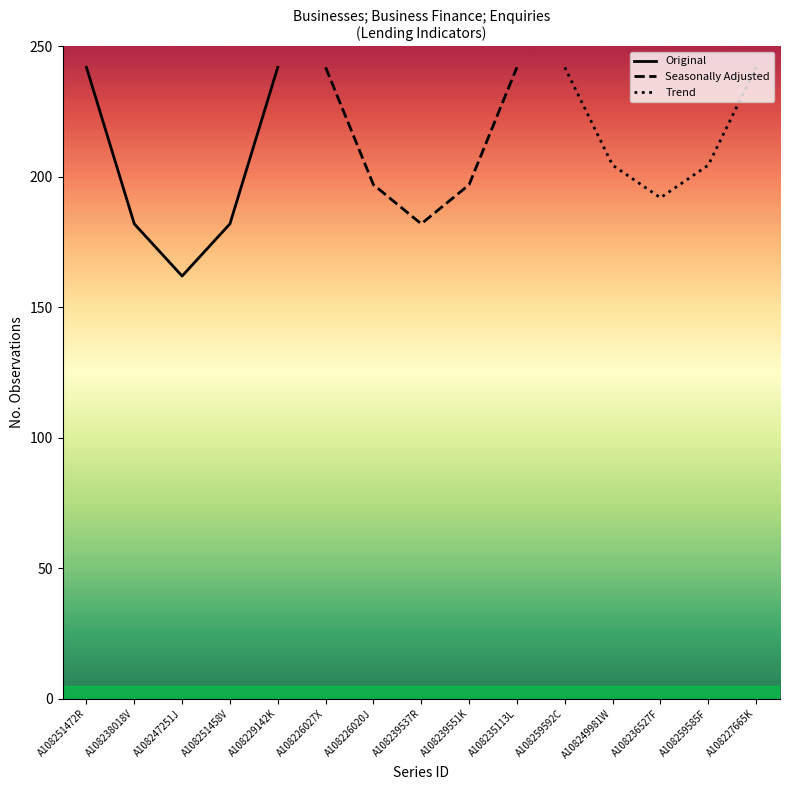

What is the smallest value displayed?

162.0